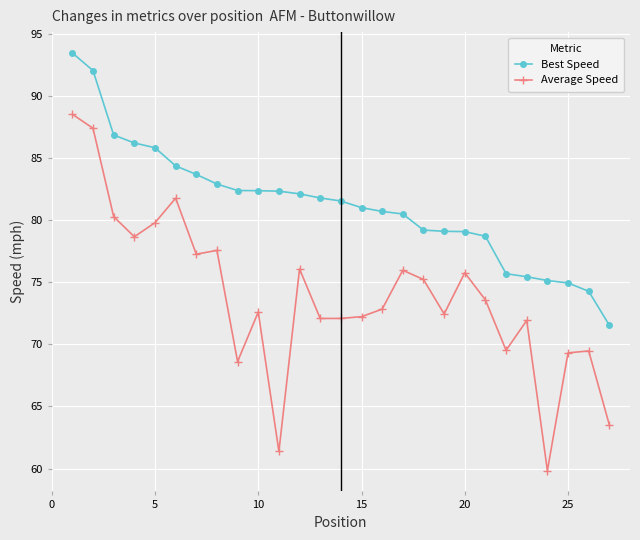

True or false: Average Speed and Best Speed cross at least once.

False